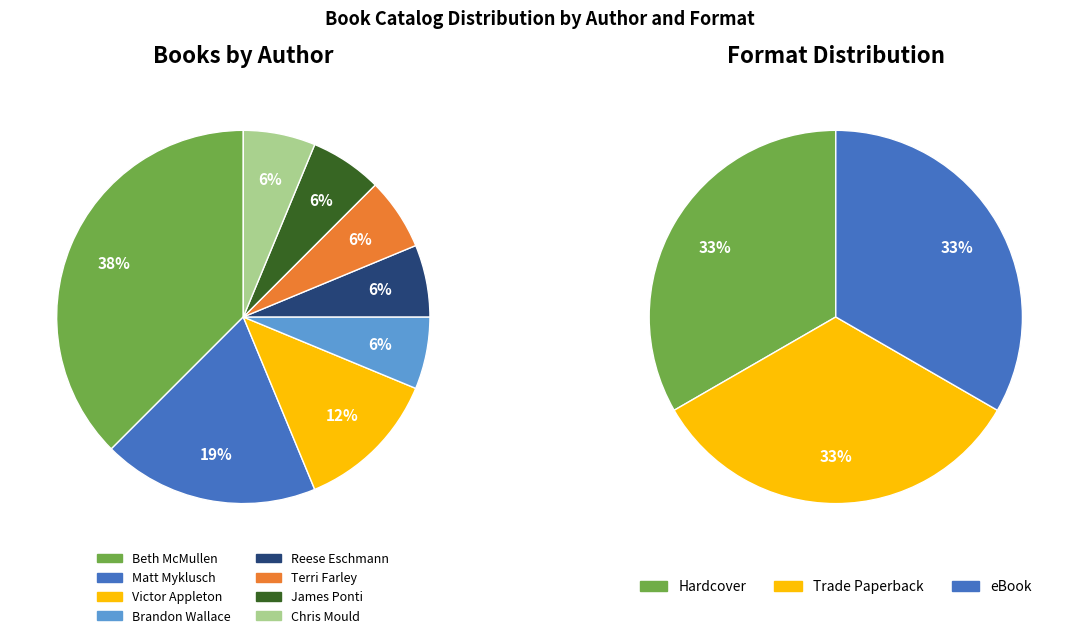

How many segments does this pie chart have?

8